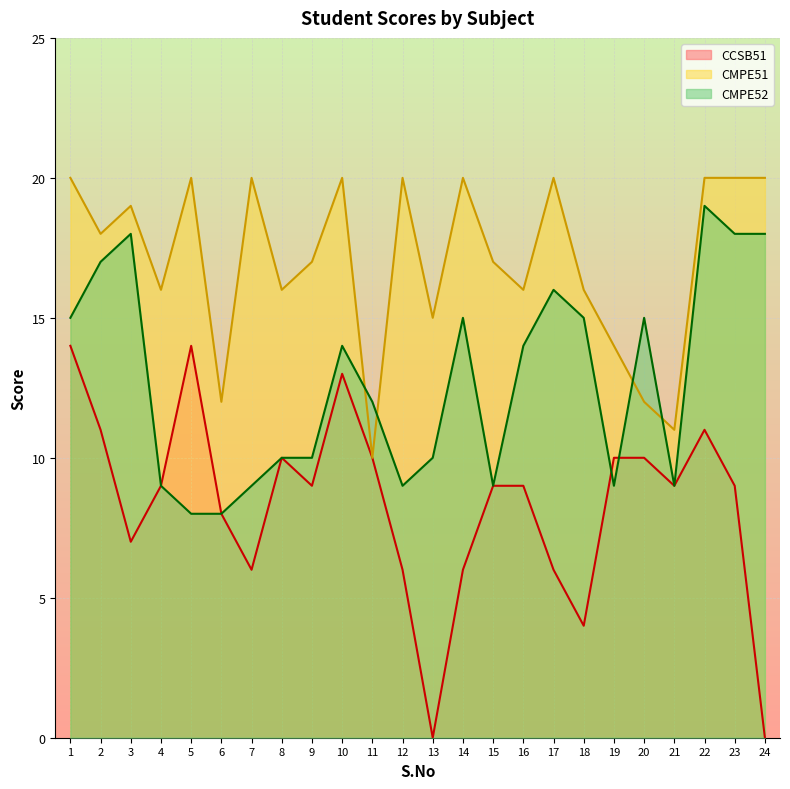

At how many categories does at least one series exceed 3?

24